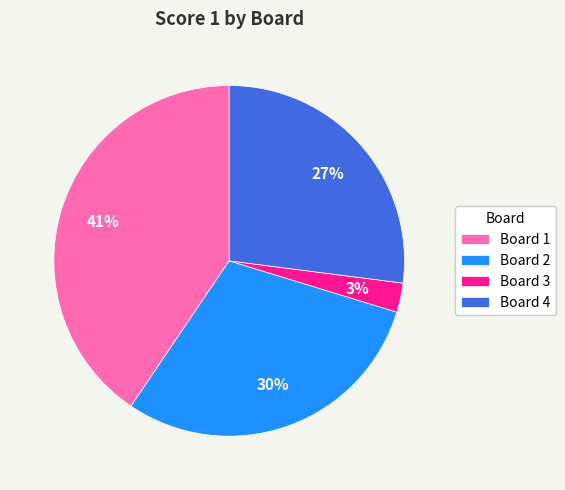

Does any single category account for the majority?

No